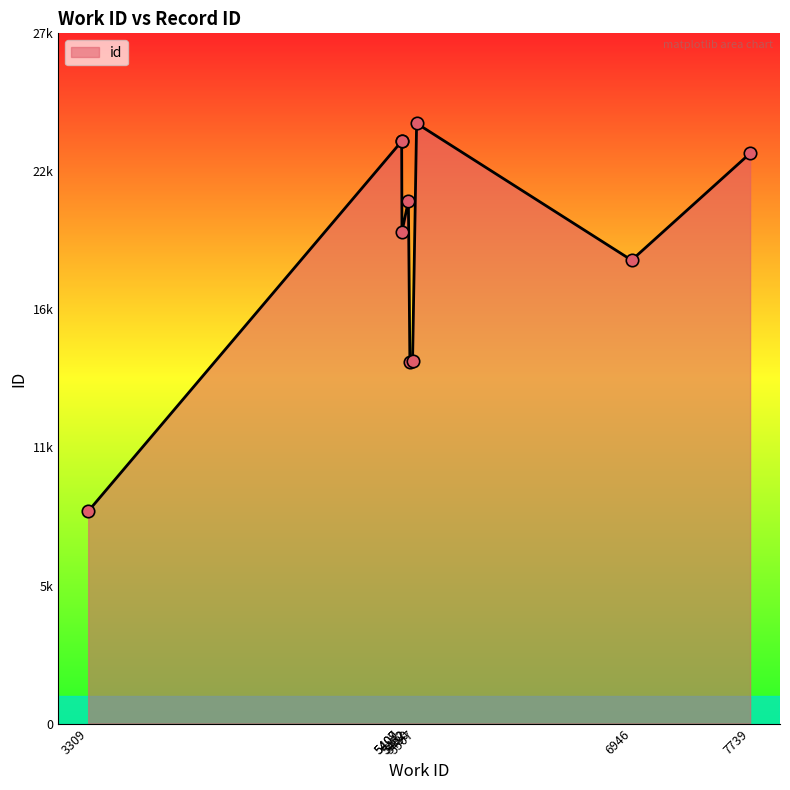

What is the change in value from 5480 to 5452?

+6450